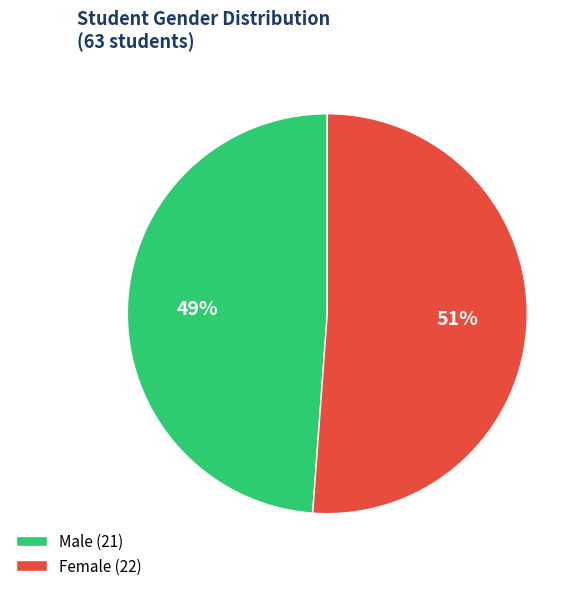

Do Male (21) and Female (22) together represent more than half of the pie?

Yes